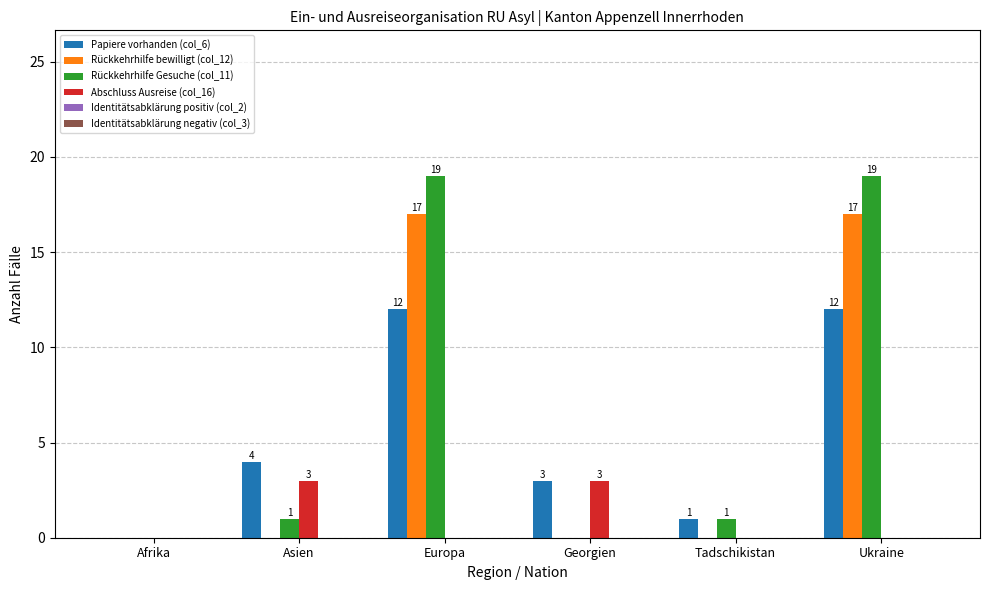

True or false: Abschluss Ausreise (col_16) has a value of 0 at Europa.

True